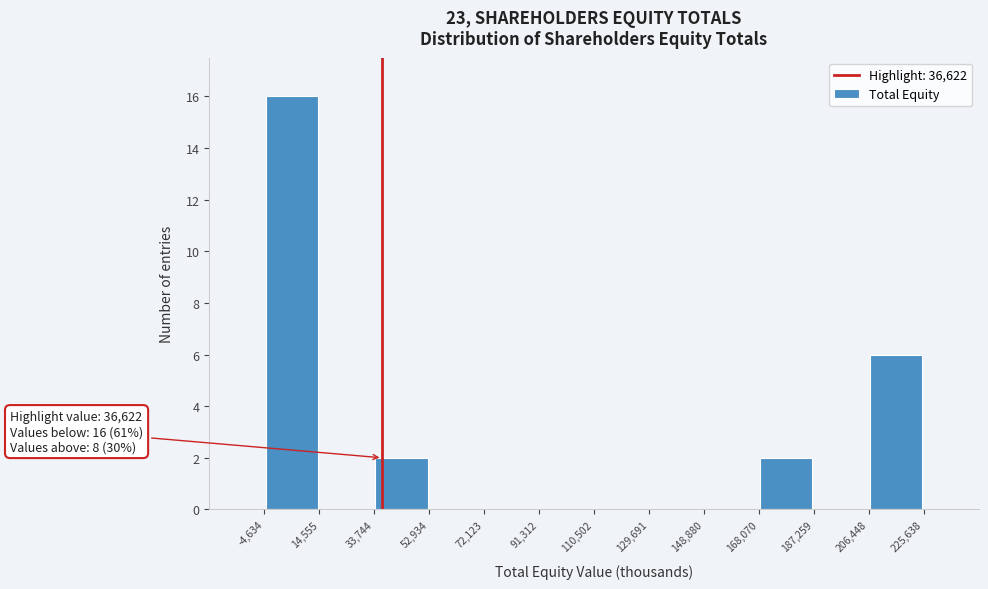

Over which range of the x-axis is the bar tallest?

-4,634 to 14,555